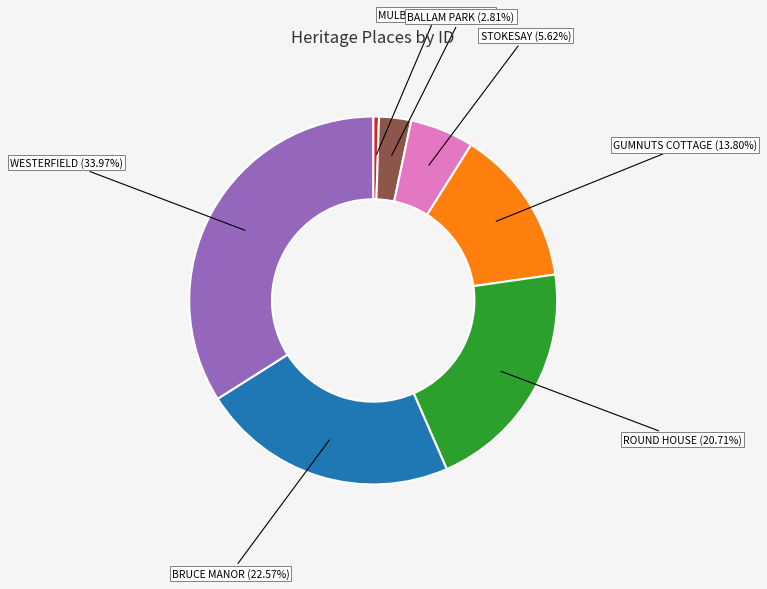

Between MULBERRY HILL and WESTERFIELD, which is larger?

WESTERFIELD